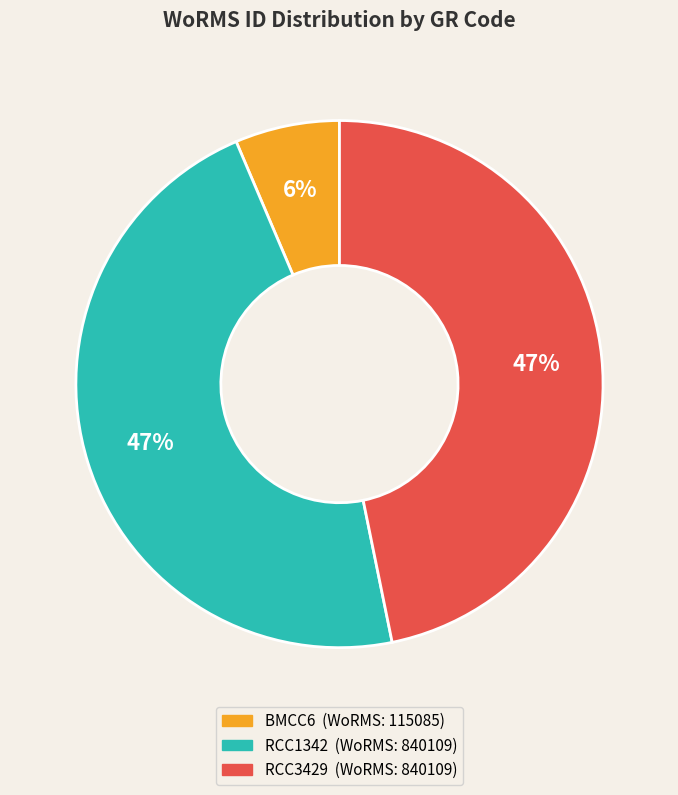

What is the smallest slice in the pie chart?

BMCC6